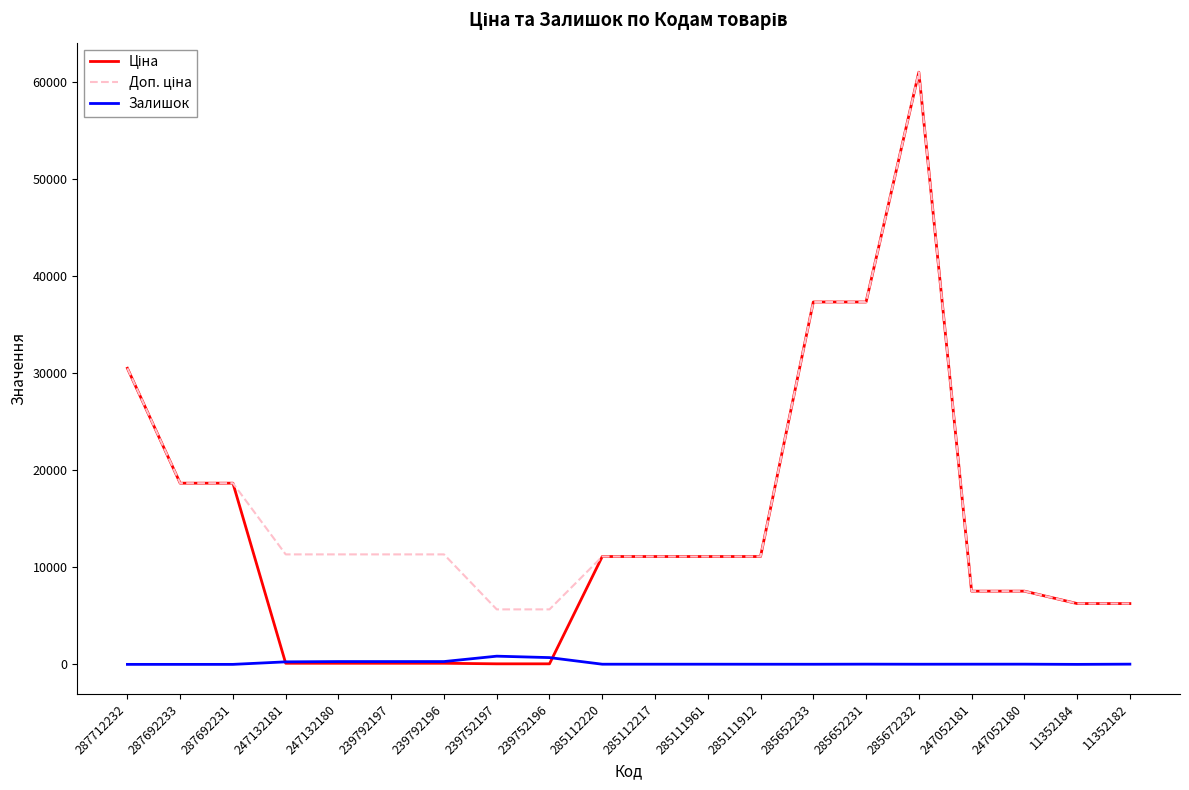

What is the maximum value shown in the chart?

61024.7